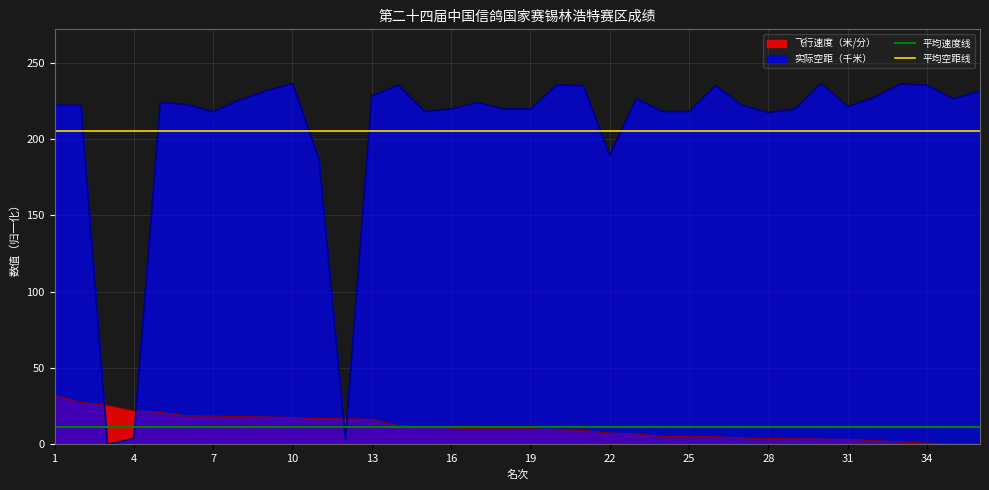

The 实际空距（千米） series shows 236.3 at 10. True or false?

True